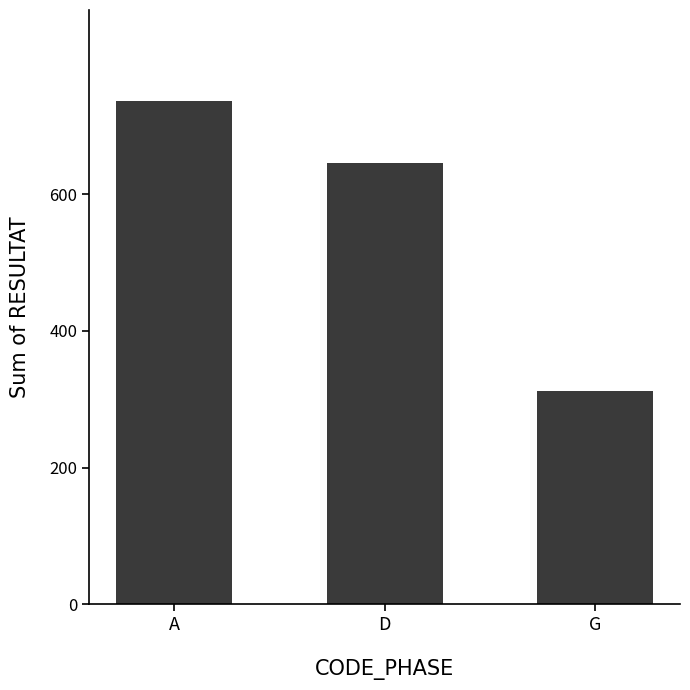

Rank the categories by value from highest to lowest.

A, D, G